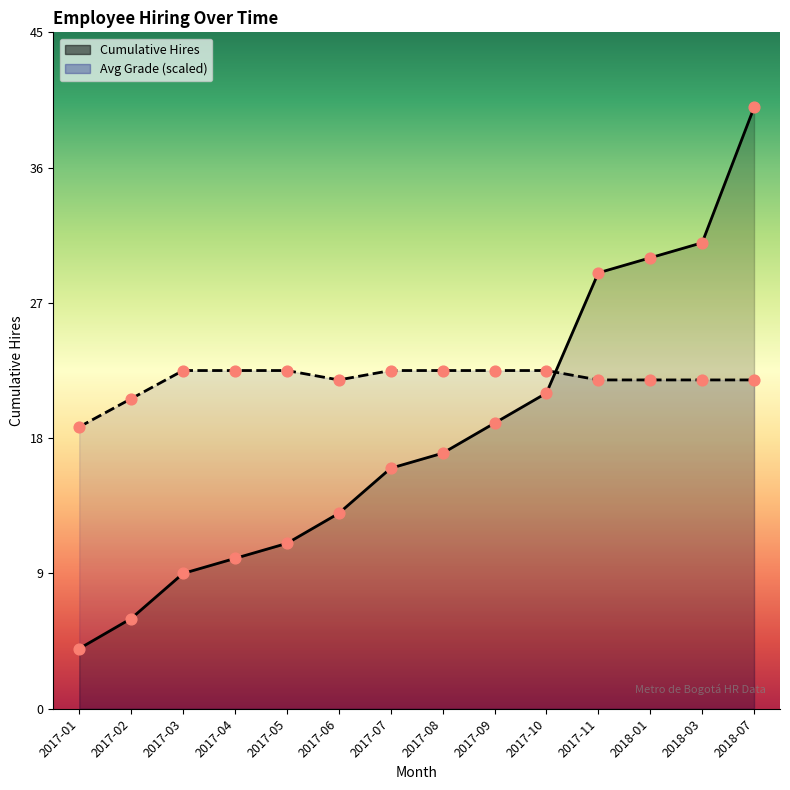

At which category is the sum across all series the highest?

2018-07